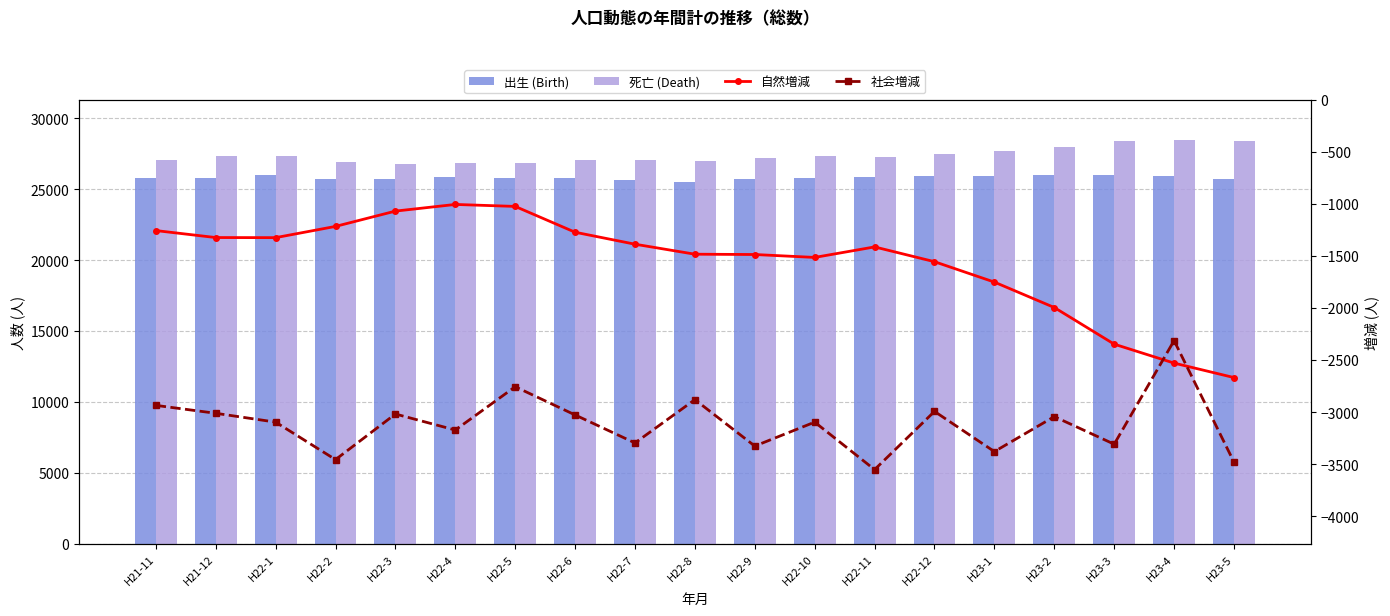

What is the value of the 死亡 (Death) bar at the 11th from the left?

27207